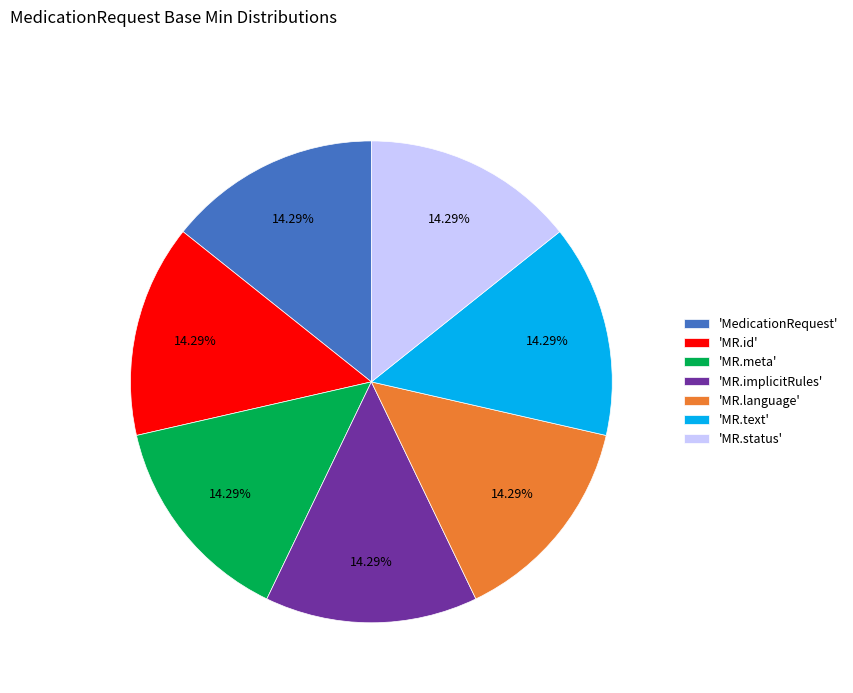

Count the number of slices in the pie.

7